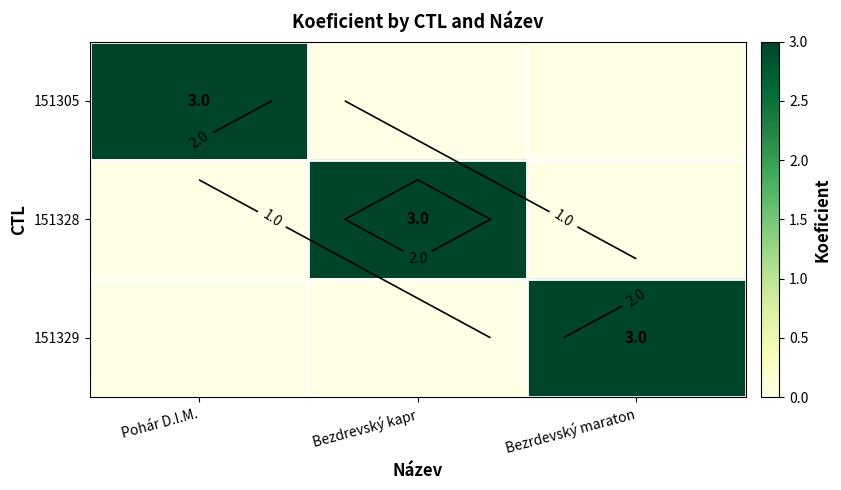

What is the greatest value displayed?

3